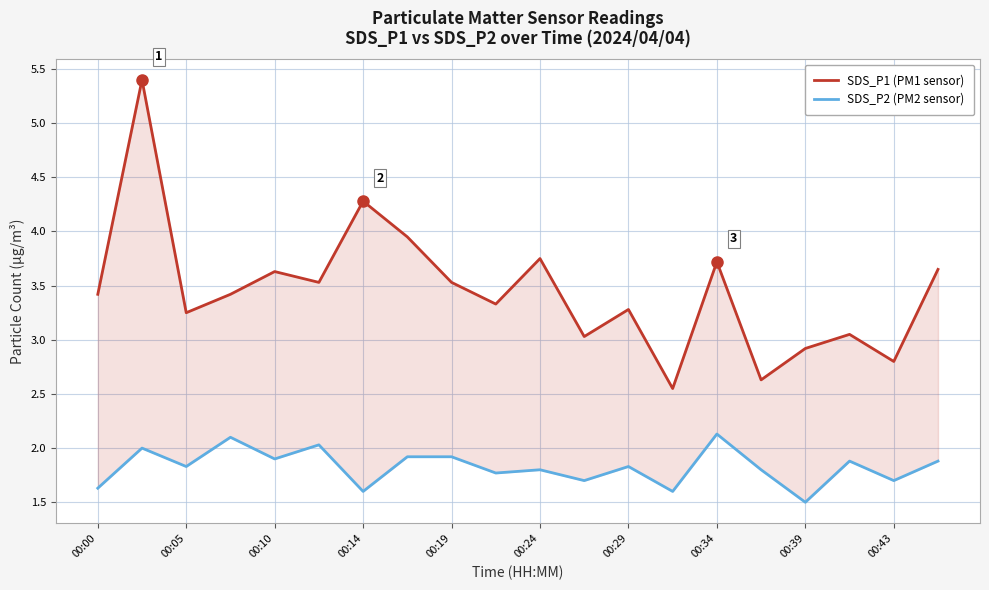

Between 00:00 and 00:34, which series saw the biggest shift?

SDS_P1 (PM1 sensor)